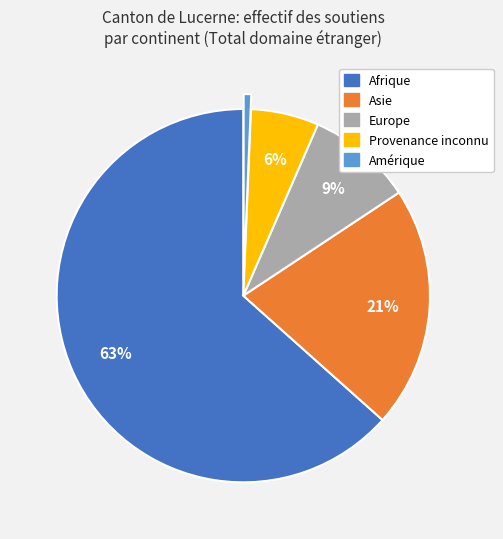

To the nearest percent, what is the combined percentage of Europe and Asie?

30%